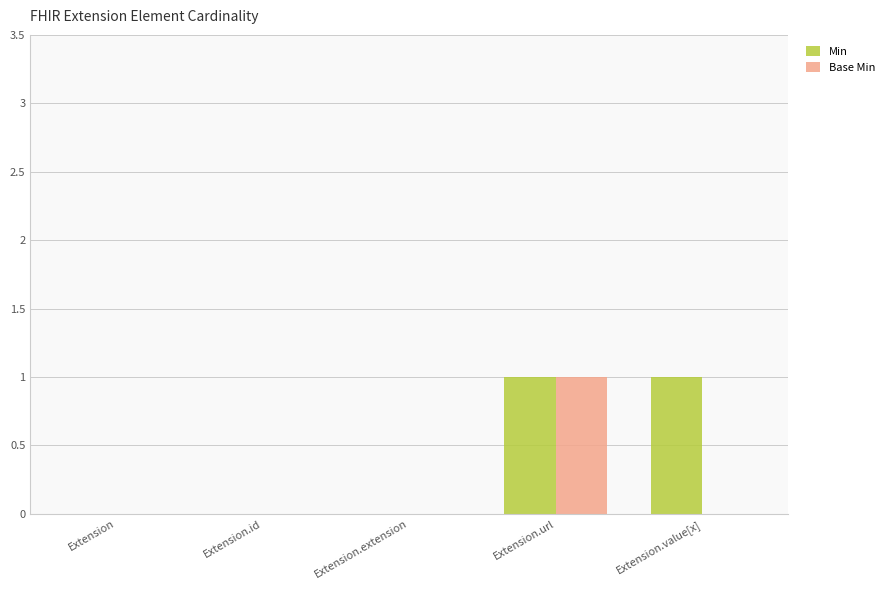

Which series changed the most between Extension and Extension.value[x]?

Min